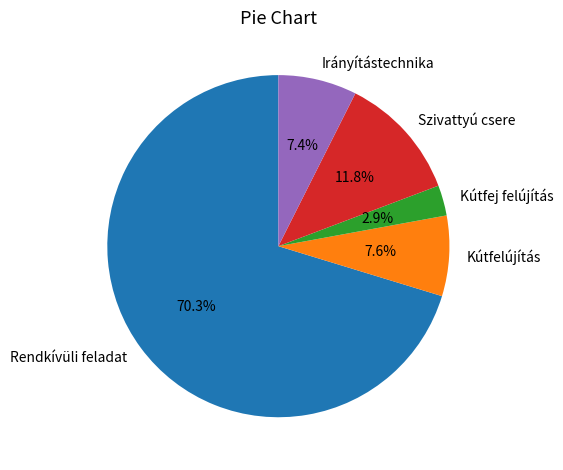

Does any single category account for the majority?

Yes